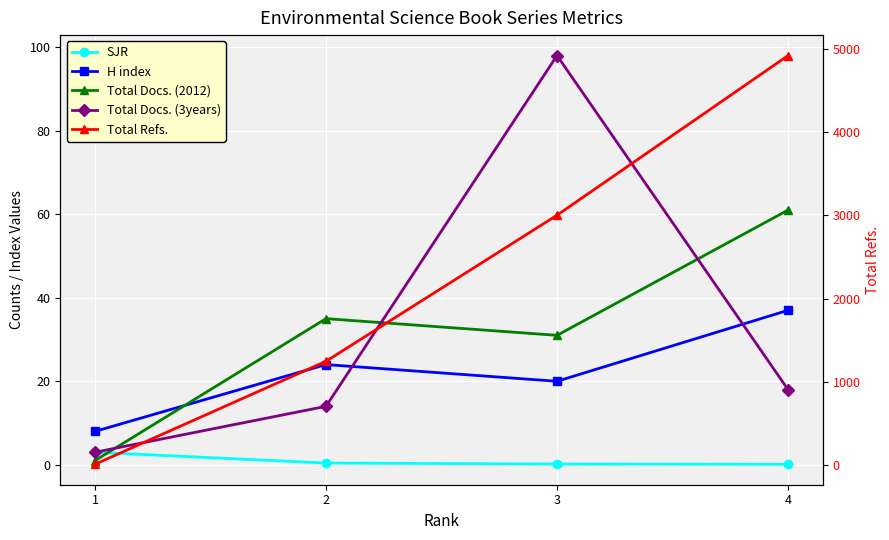

Which series has the largest range (max minus min)?

Total Refs.